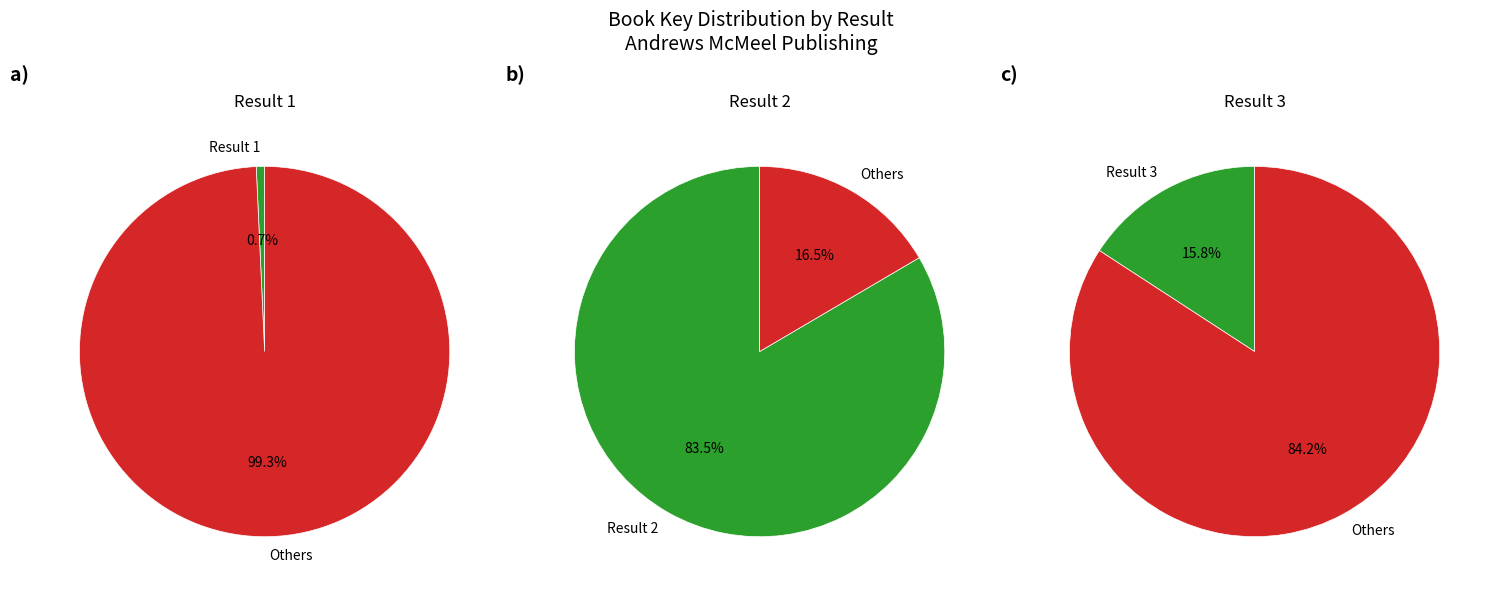

To the nearest percent, what is the average slice percentage?

33%